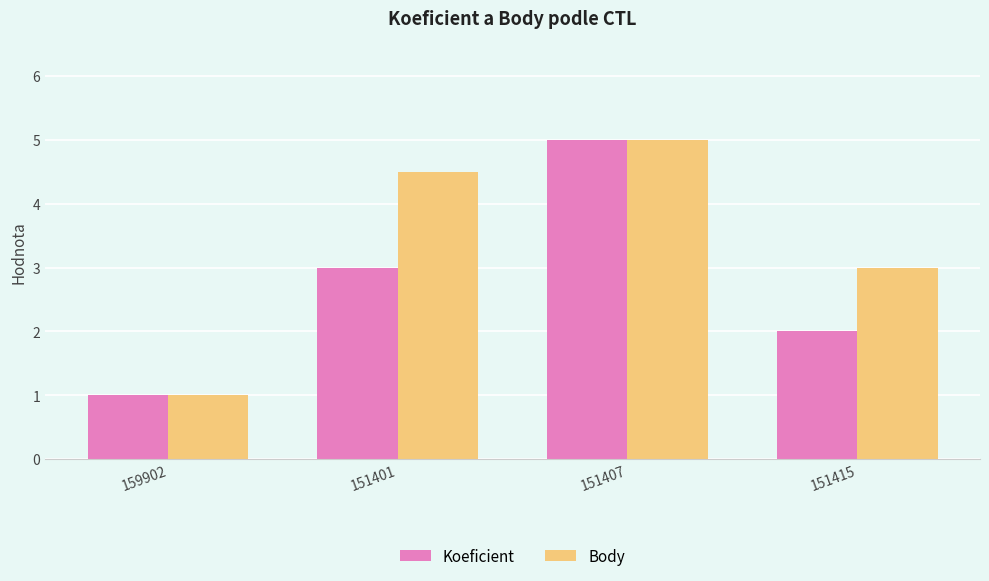

What position from the right is 159902?

4